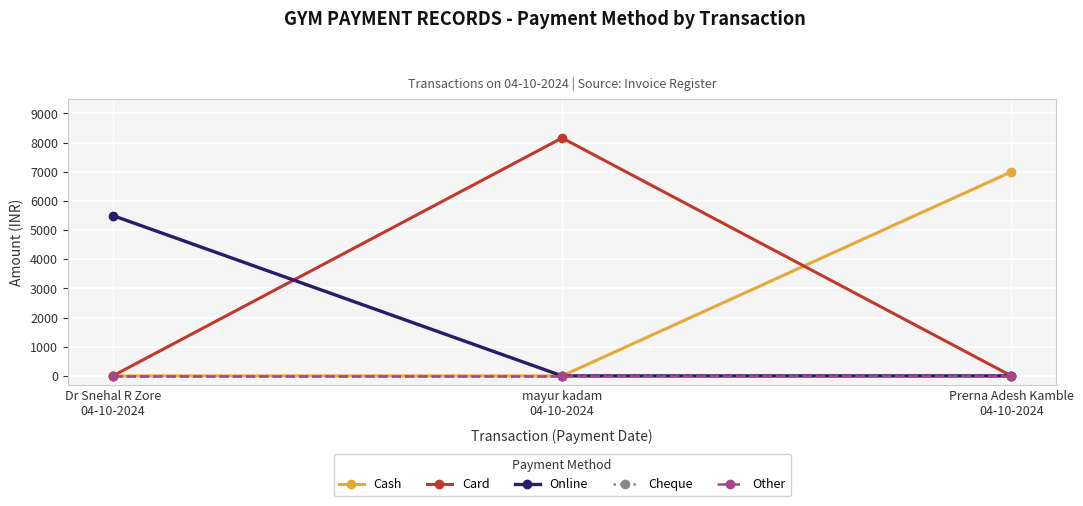

Which series has the widest spread of values?

Card